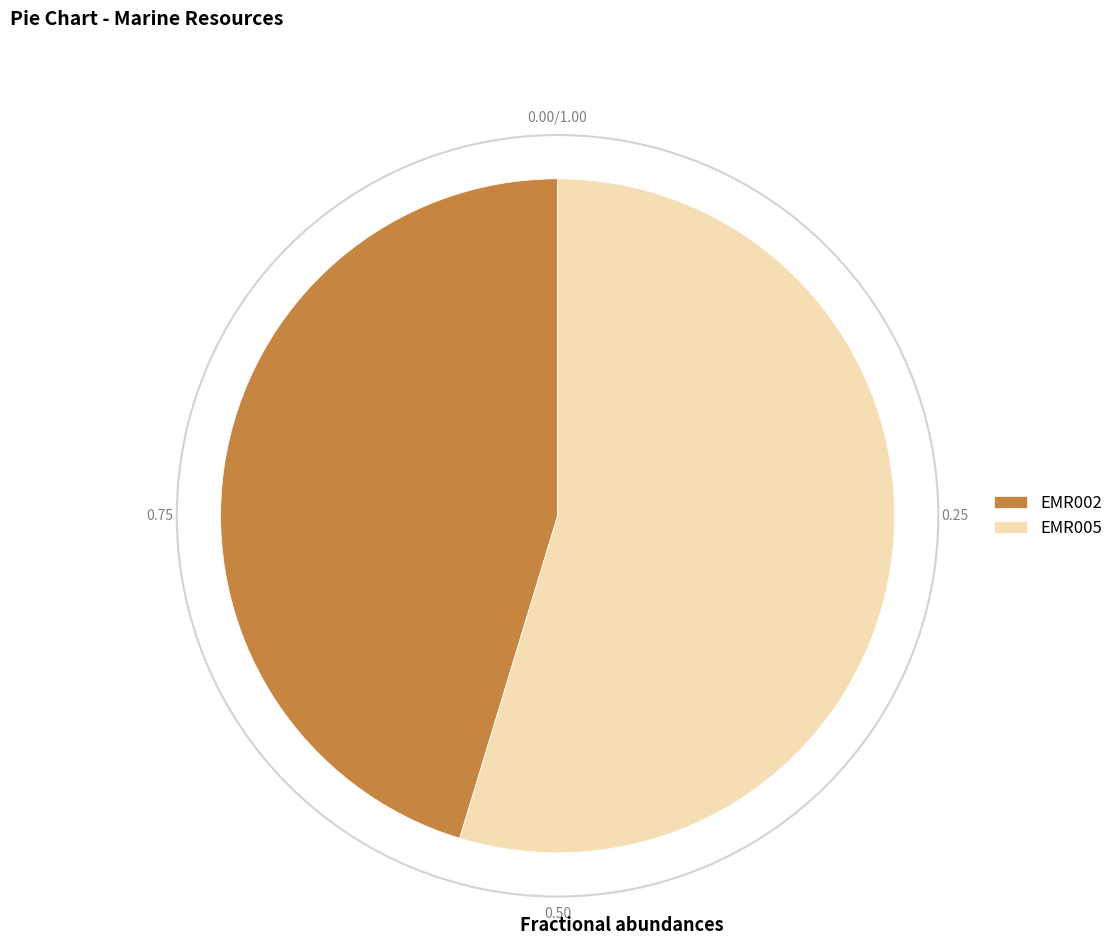

Is the sum of EMR005 and EMR002 greater than half?

Yes